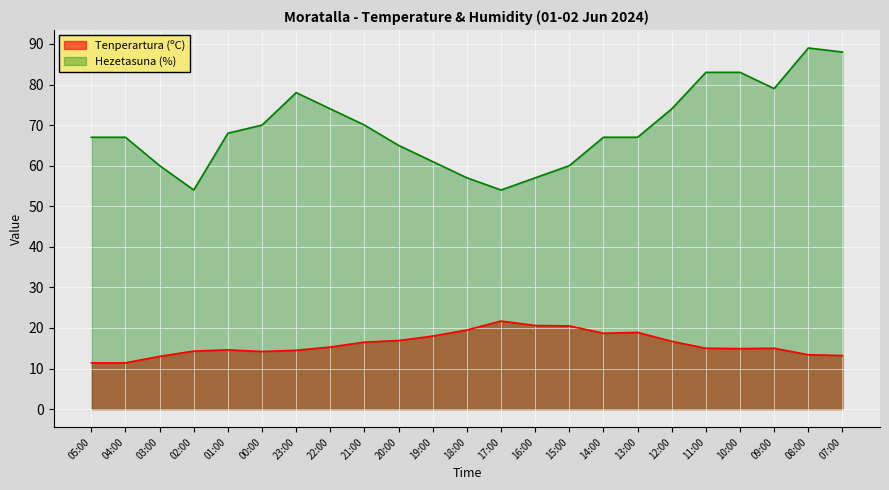

How many categories are shown in the chart?

23